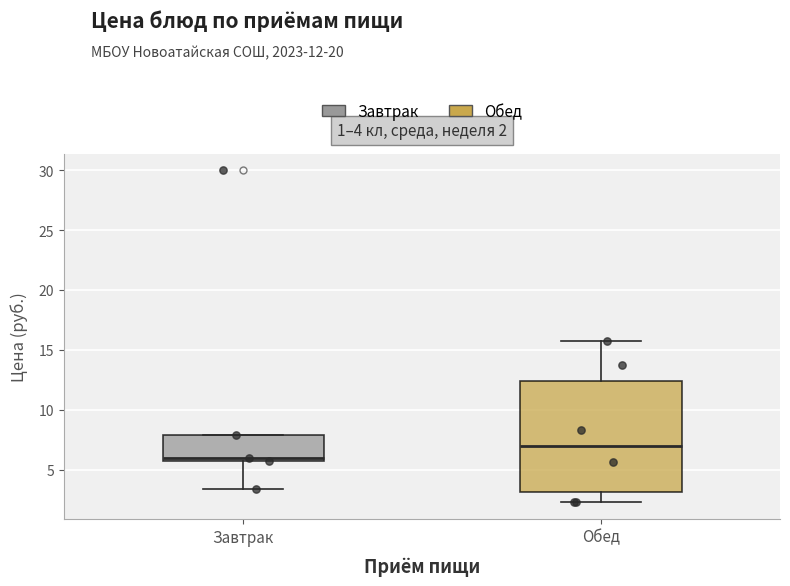

Which box is the tallest, from its lower edge to its upper edge?

Обед